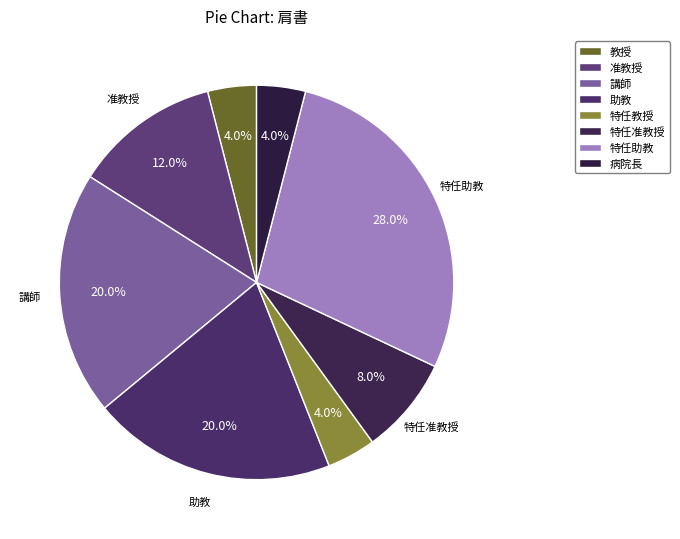

Is there a majority slice in this chart?

No